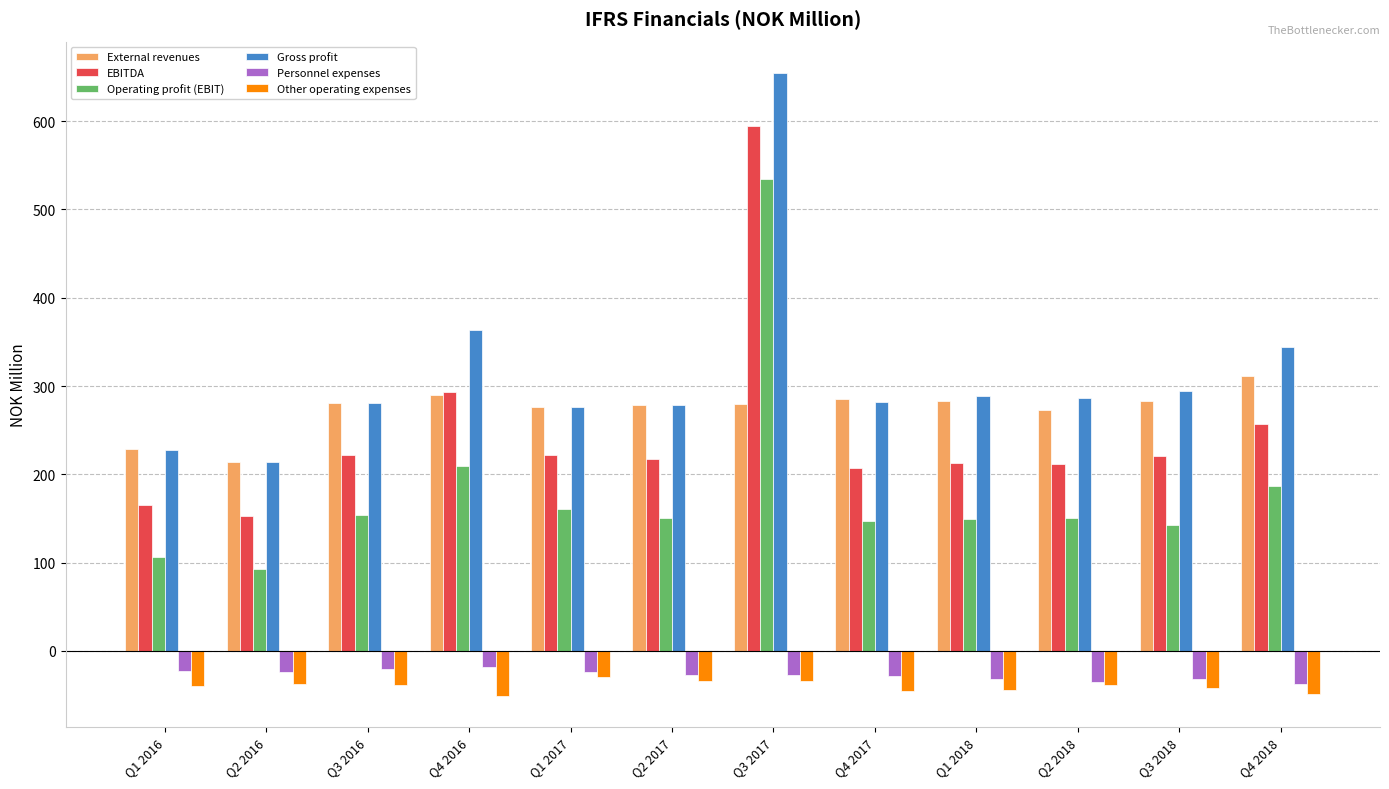

What is the label of the 8th bar from the left?

Q4 2017